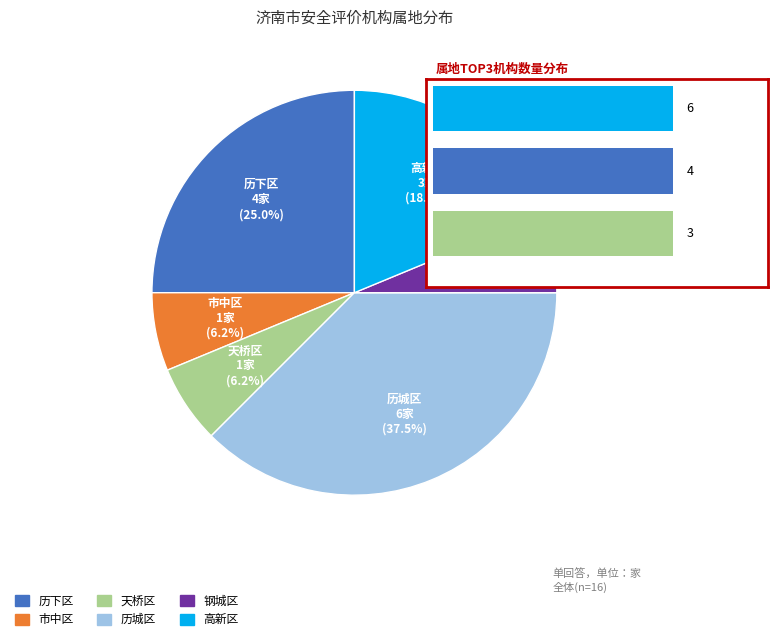

What is the ratio of the value at 历城区 to the value at 历下区?

1.5